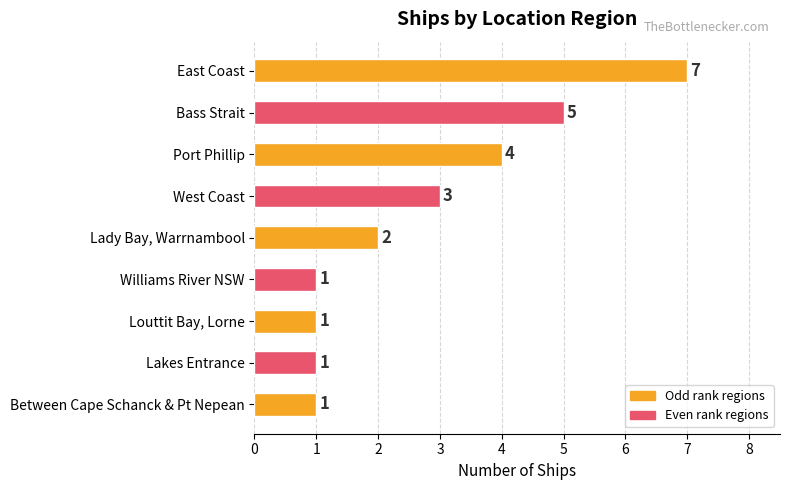

What is the label of the 5th bar from the bottom?

Lady Bay, Warrnambool